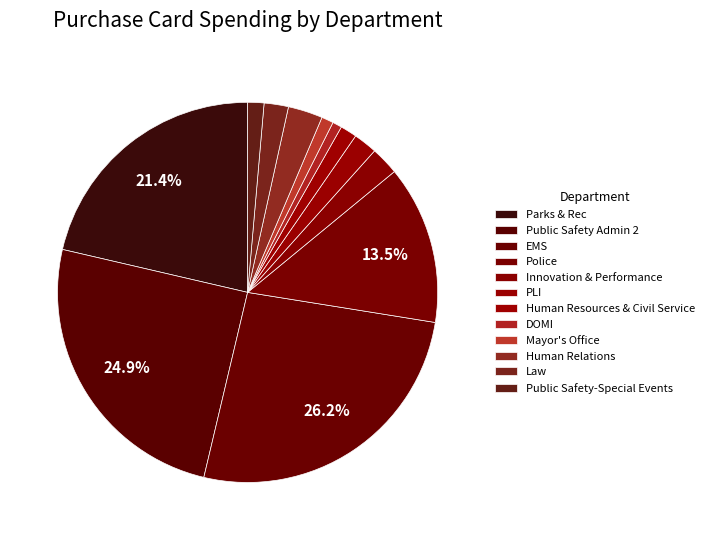

Count the number of slices in the pie.

12